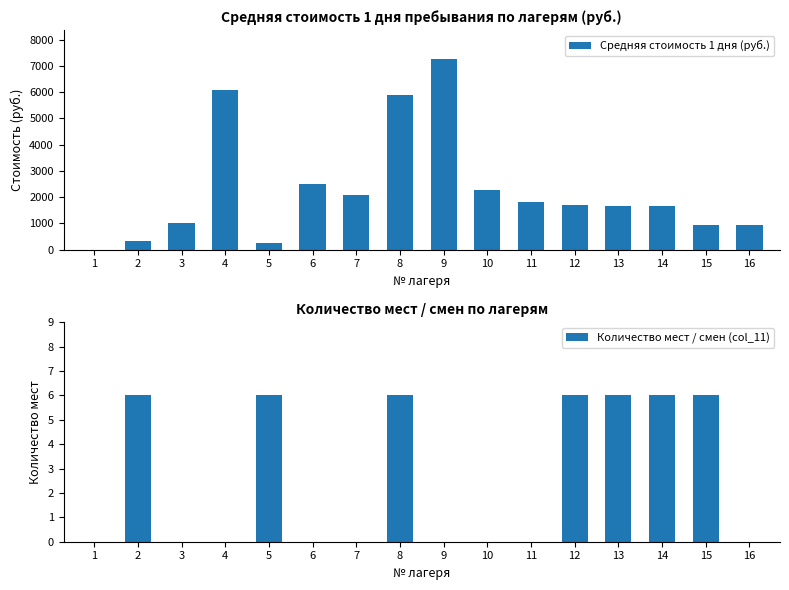

What is the difference between the second highest and second lowest values in the Средняя стоимость 1 дня (руб.) series?

5846.0